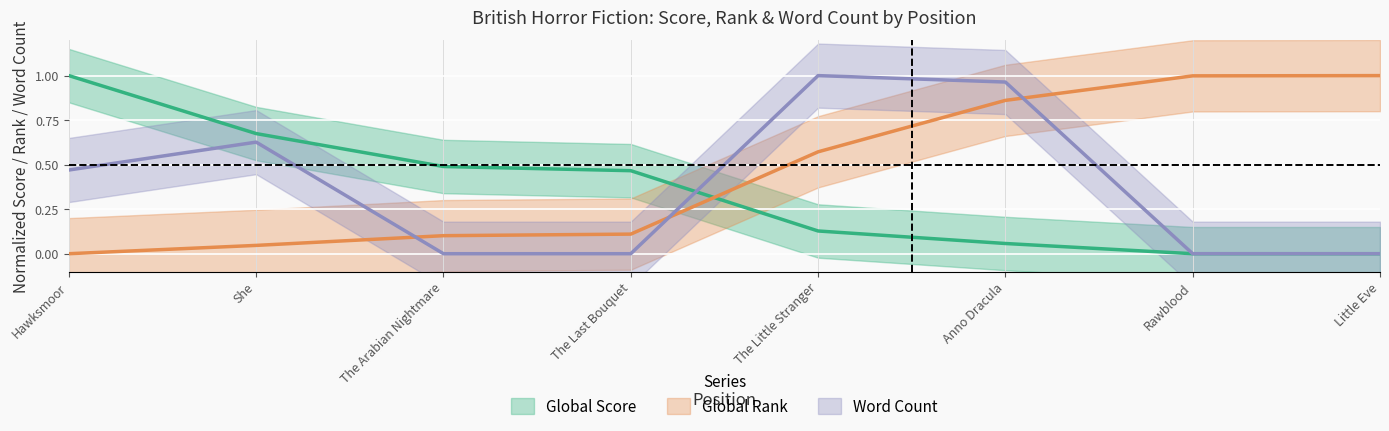

How many values in the Word Count series exceed 0?

4